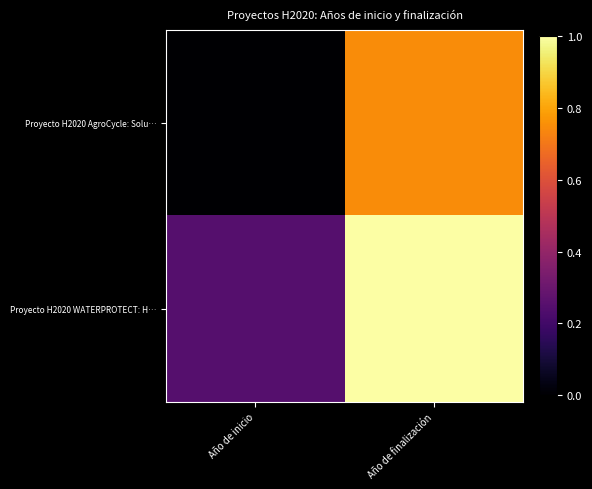

Between Año de inicio and Año de finalización, which is larger?

Año de finalización